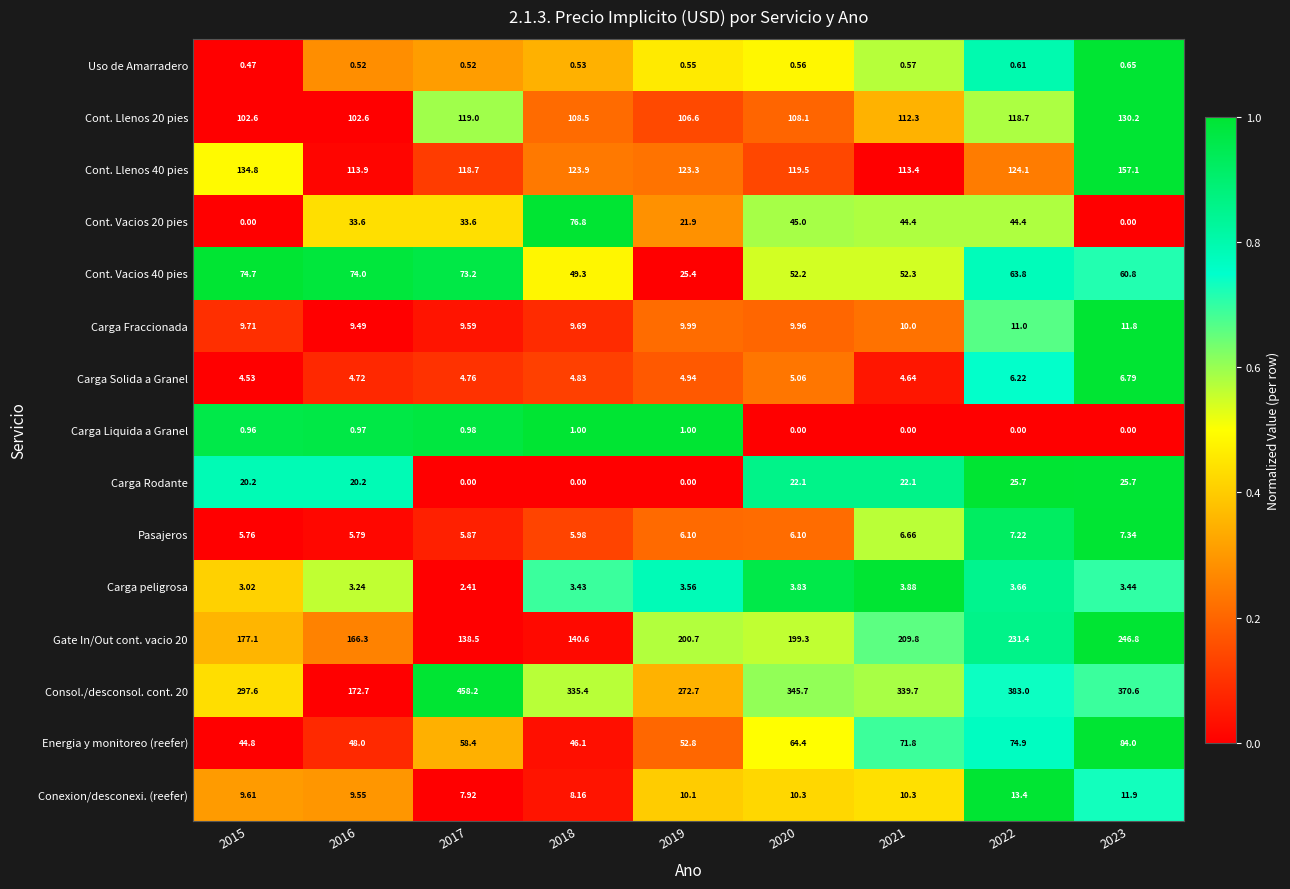

Is the value of Conexion/desconexi. (reefer) at 2019 greater than the value of Pasajeros at 2015?

Yes